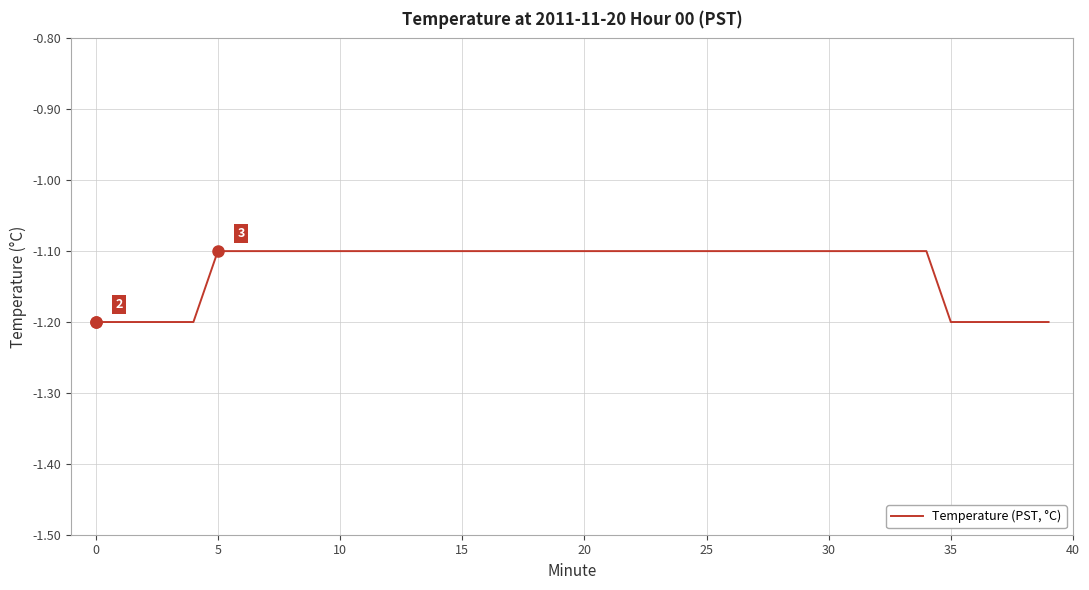

Reading right to left, transcribe all the data shown in this chart.

-1.2	-1.2	-1.2	-1.2	-1.2	-1.1	-1.1	-1.1	-1.1	-1.1	-1.1	-1.1	-1.1	-1.1	-1.1	-1.1	-1.1	-1.1	-1.1	-1.1	-1.1	-1.1	-1.1	-1.1	-1.1	-1.1	-1.1	-1.1	-1.1	-1.1	-1.1	-1.1	-1.1	-1.1	-1.1	-1.2	-1.2	-1.2	-1.2	-1.2